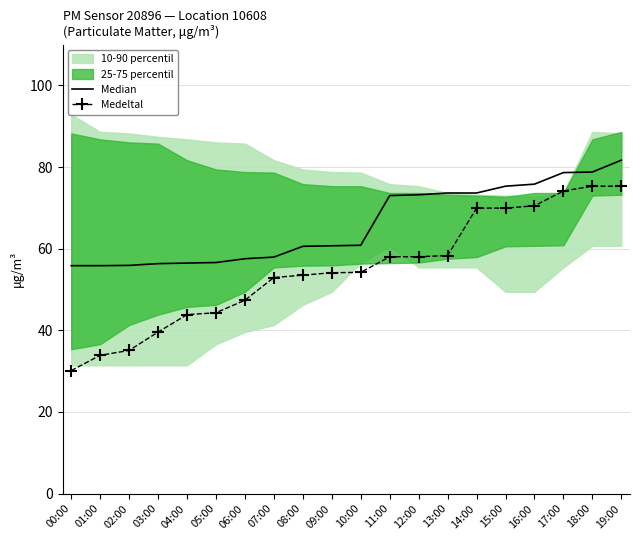

Reading left to right, transcribe all the data shown in this chart.

Median: 00:00=55.8	01:00=55.8	02:00=55.9	03:00=56.3	04:00=56.5	05:00=56.6	06:00=57.5	07:00=57.9	08:00=60.6	09:00=60.7	10:00=60.8	11:00=73.0	12:00=73.2	13:00=73.6	14:00=73.6	15:00=75.3	16:00=75.8	17:00=78.6	18:00=78.8	19:00=81.7
Medeltal: 00:00=30.1	01:00=33.9	02:00=35.1	03:00=39.6	04:00=43.8	05:00=44.3	06:00=47.4	07:00=52.9	08:00=53.5	09:00=54.1	10:00=54.2	11:00=58.0	12:00=58.0	13:00=58.3	14:00=69.9	15:00=69.9	16:00=70.5	17:00=74.1	18:00=75.3	19:00=75.3